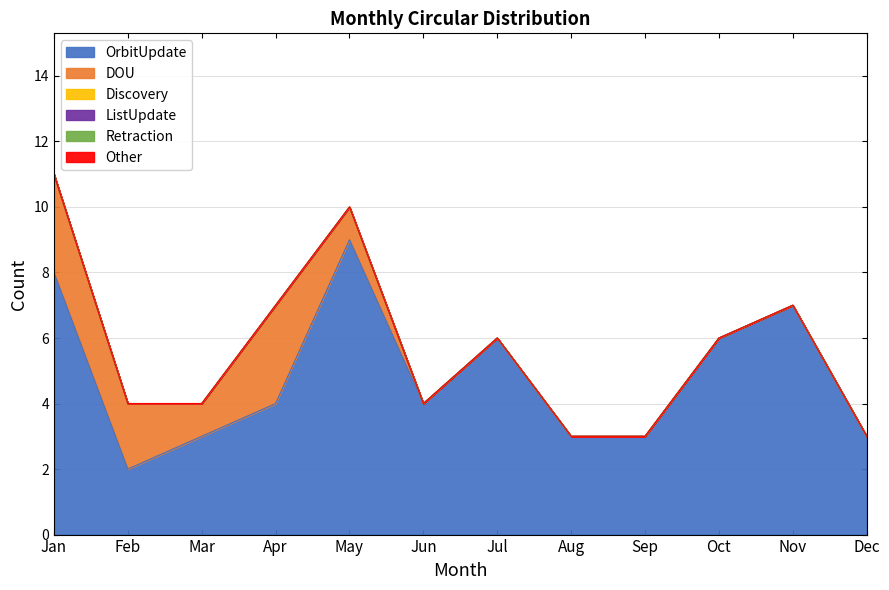

How many values in DOU are above zero?

5